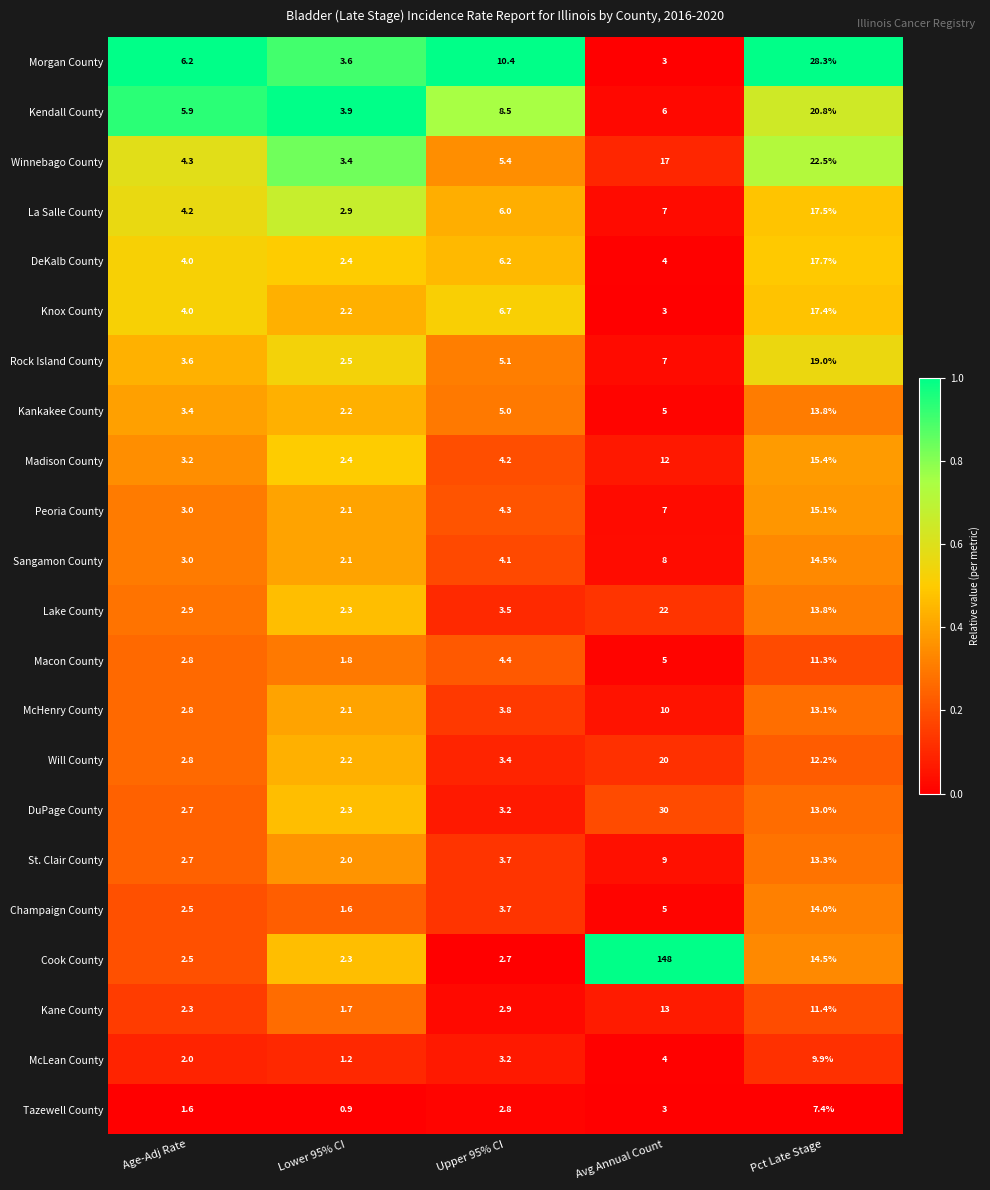

What is the lowest value of the Kankakee County series?

2.2